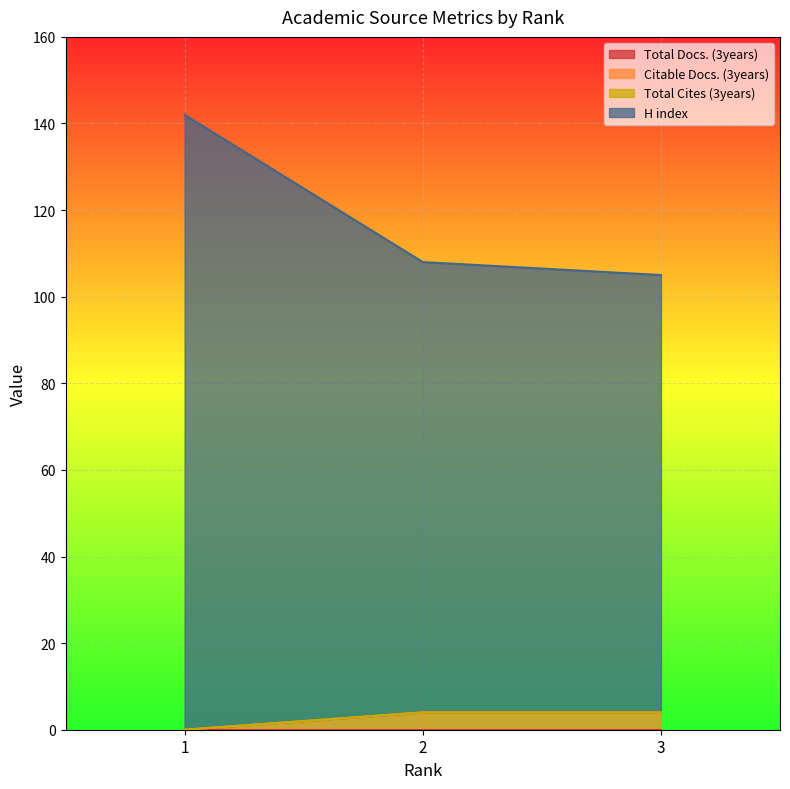

Reading right to left, extract all data points from this chart.

Citable Docs. (3years): 4	4	0
H index: 105	108	142